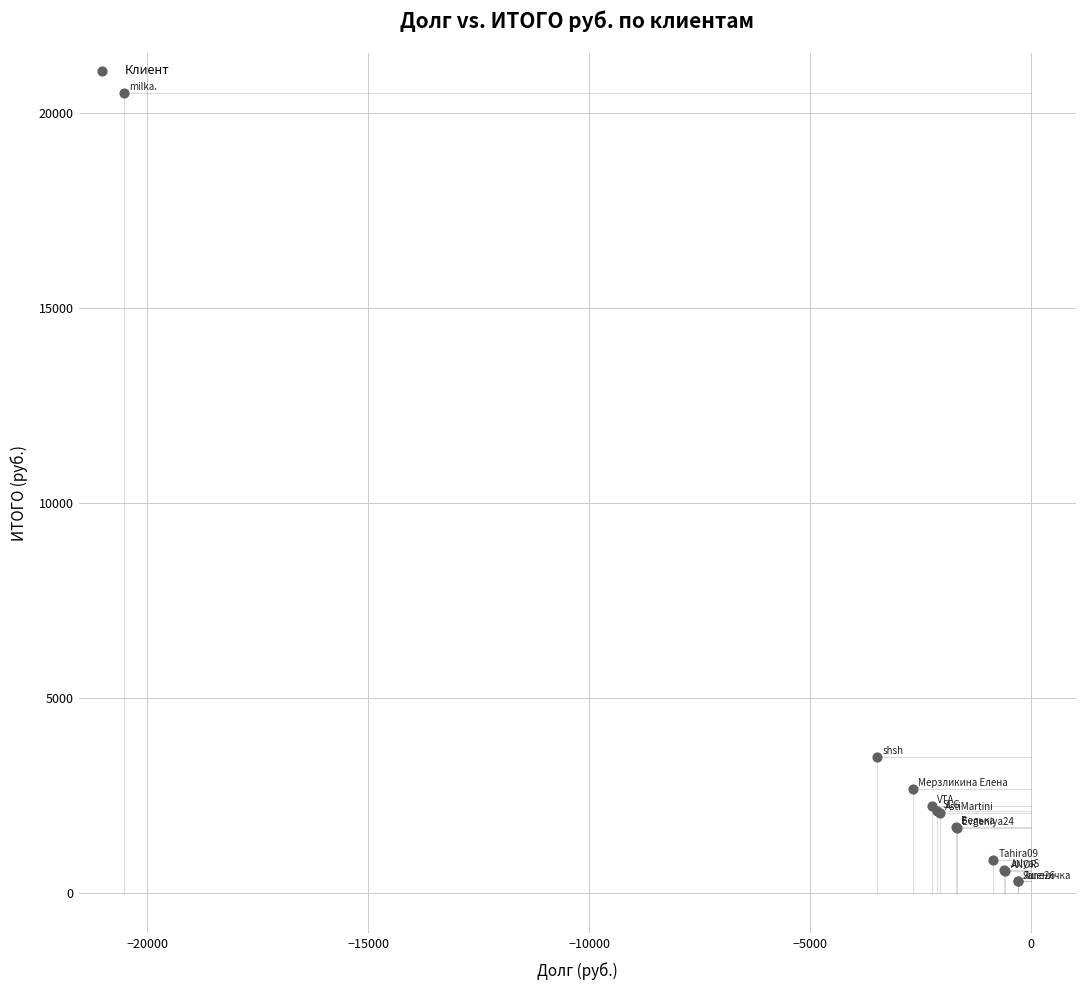

What Y value in the scatter plot is closest to 10414?

3487.6